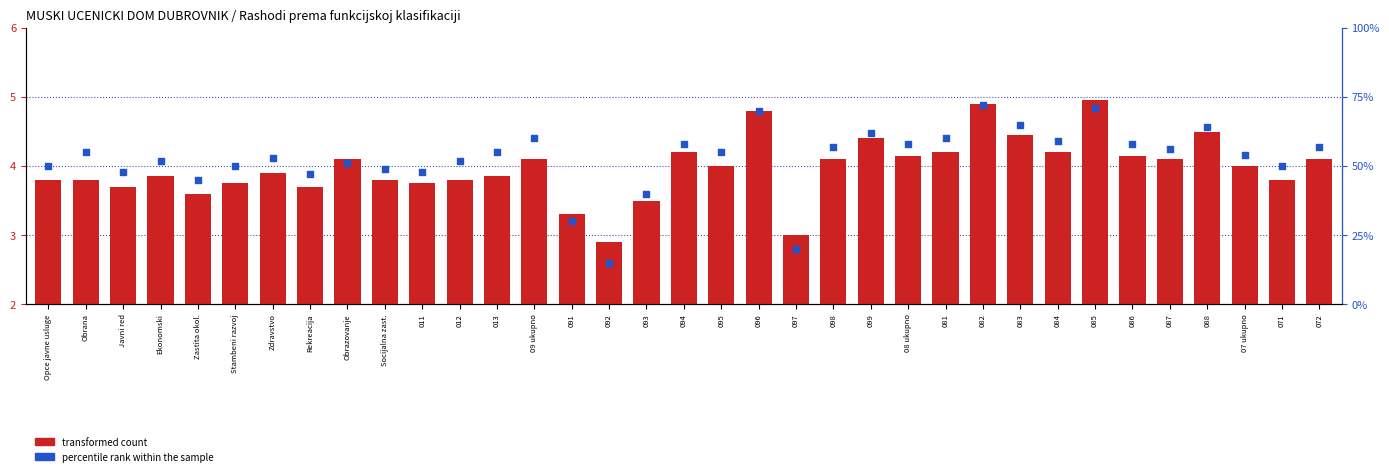

Which series has the largest total across all categories?

percentile rank within the sample